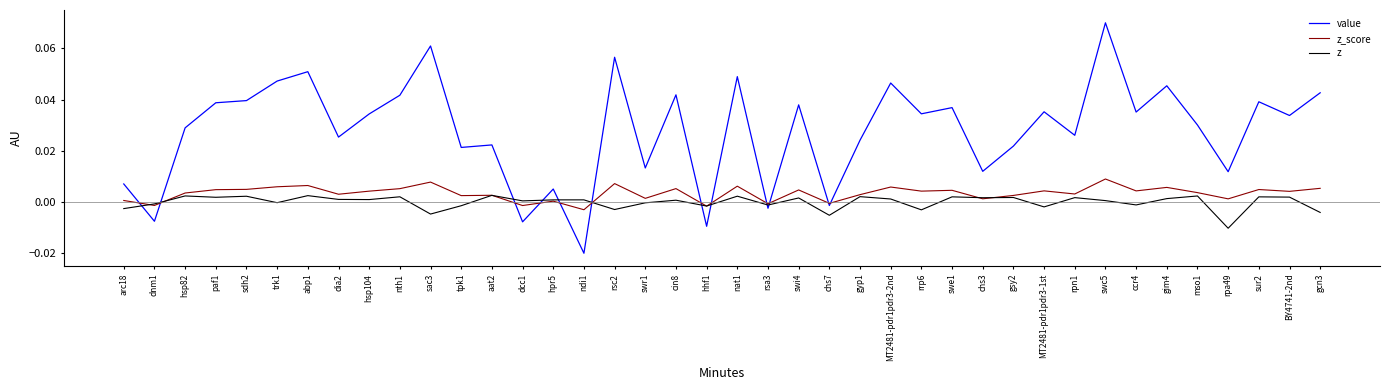

Between which two adjacent categories do z and value first intersect?

arc18 and dnm1